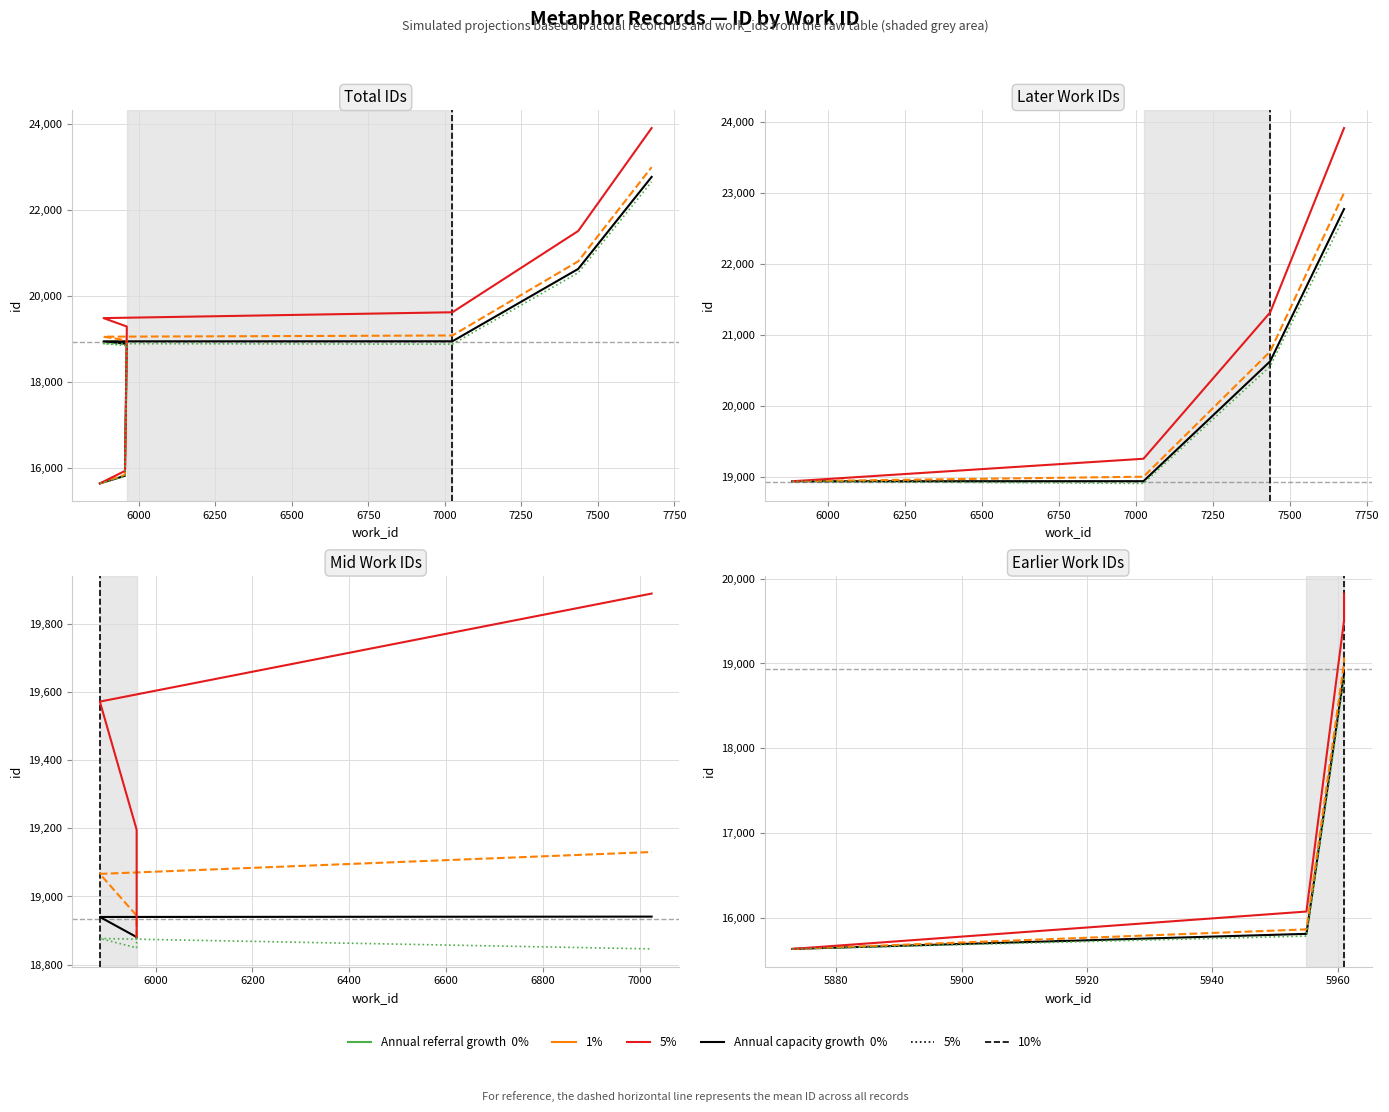

What is the spread (max minus min) of values at 6000?

289.8